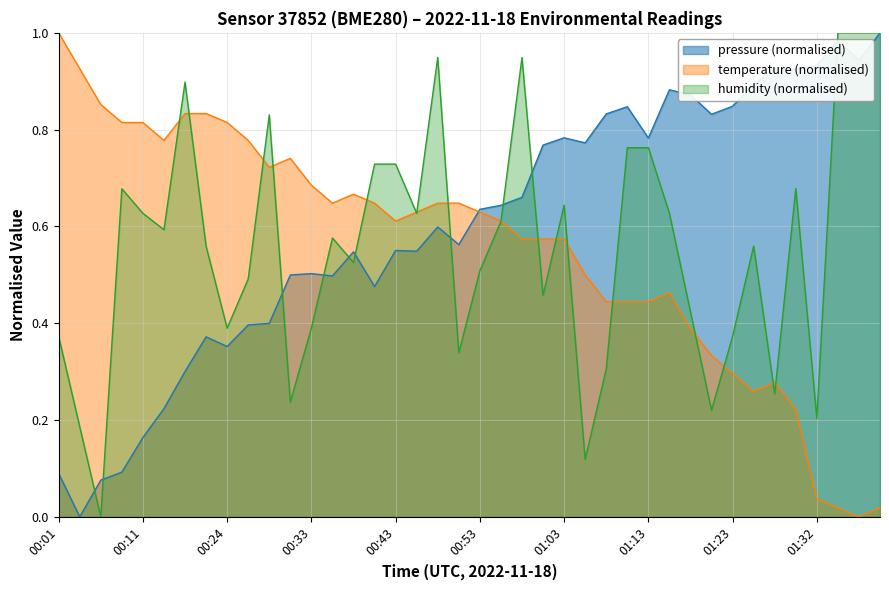

Which series has the largest range (max minus min)?

temperature